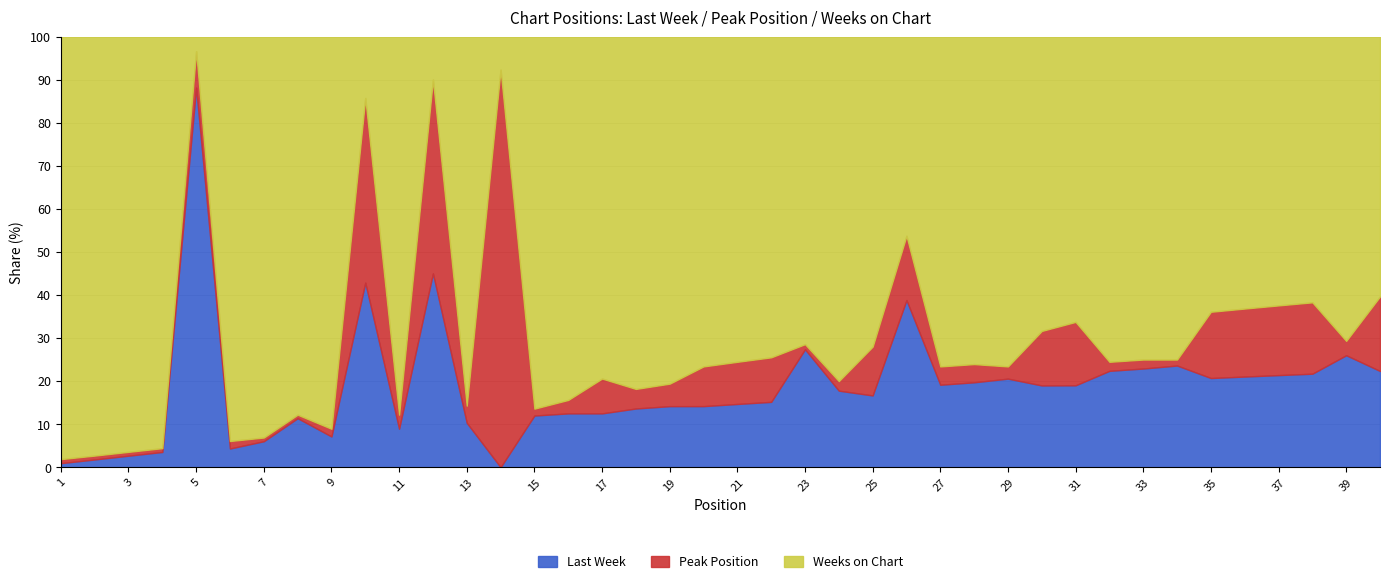

How many categories are shown in the chart?

40